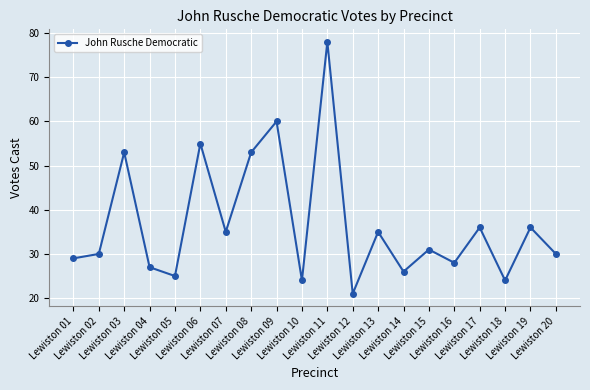

What is the change in value from Lewiston 13 to Lewiston 16?

-7